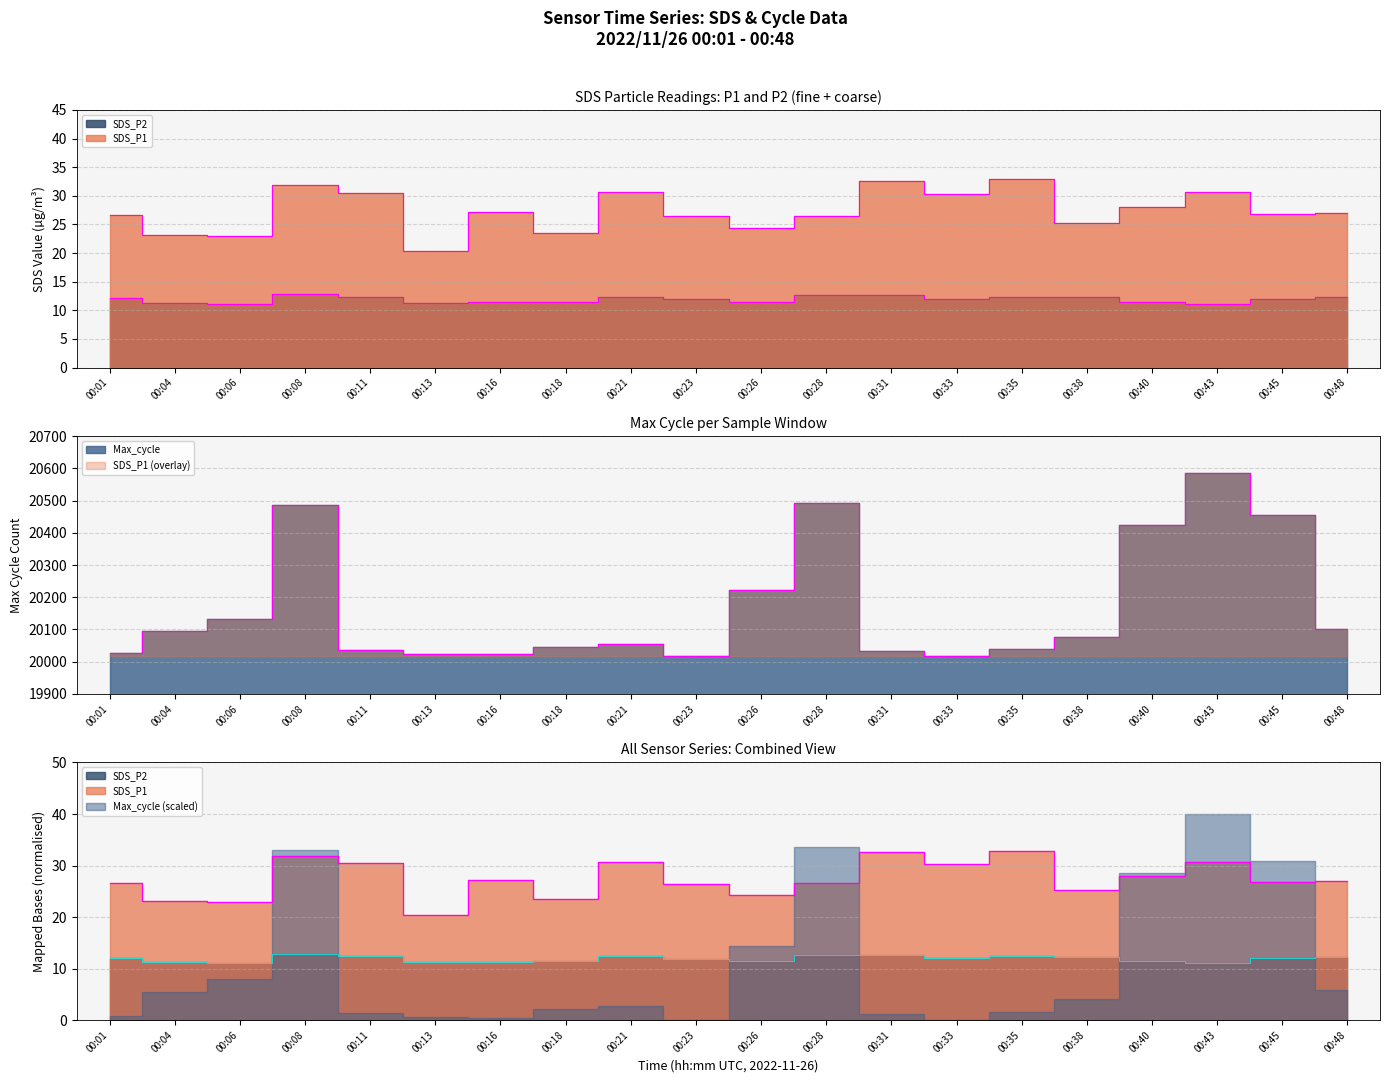

What is the value of the Max_cycle point at the 2nd from the left?

20096.0